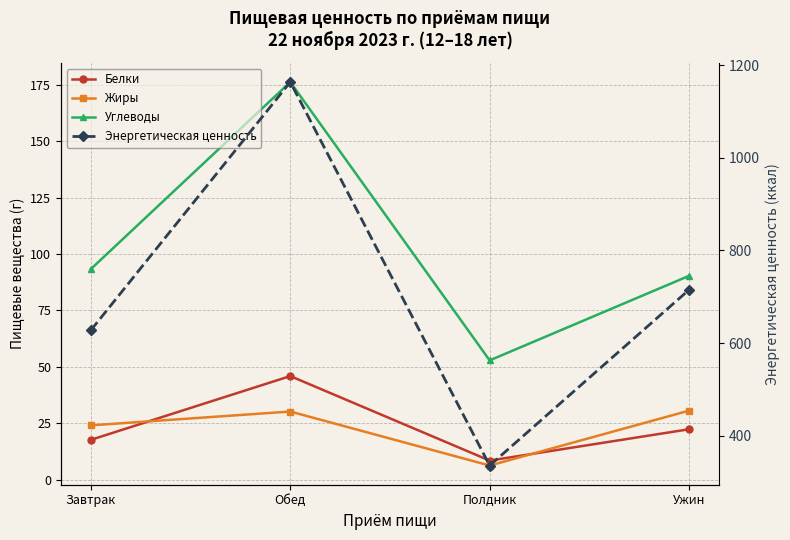

True or false: Углеводы and Энергетическая ценность cross at least once.

False